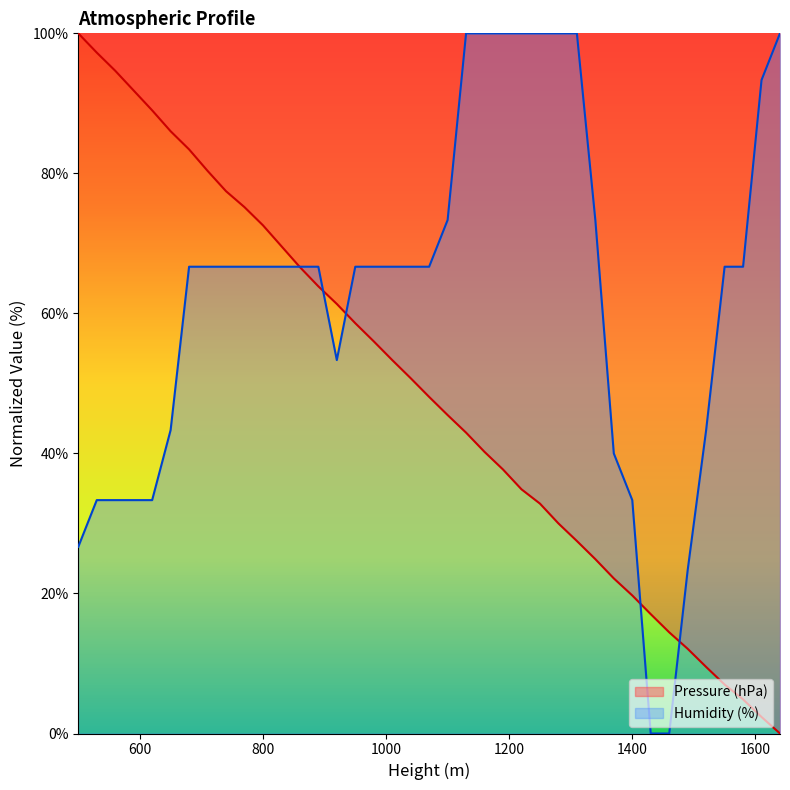

How many data points does each series have?

39